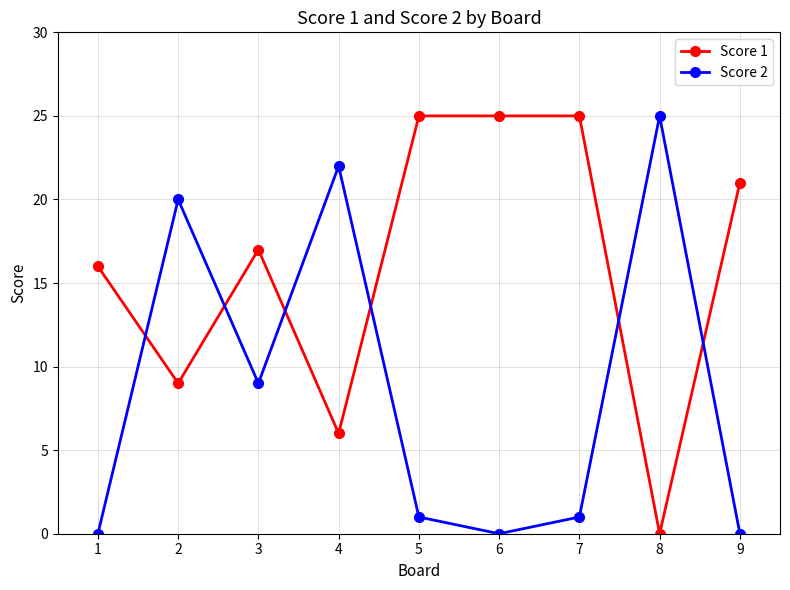

Where is Score 1 nearest to the value 12?

2